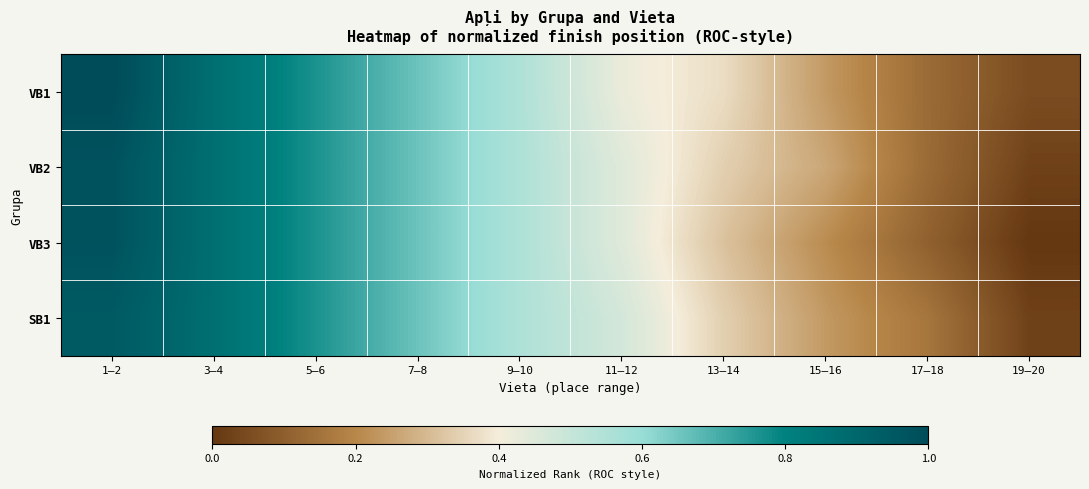

Reading left to right, extract all data points from this chart.

VB1: 1–2=1.0	3–4=0.9	5–6=0.8	7–8=0.7	9–10=0.6	11–12=0.4	13–14=0.4	15–16=0.2	17–18=0.1	19–20=0.1
VB2: 1–2=1.0	3–4=0.9	5–6=0.8	7–8=0.7	9–10=0.6	11–12=0.4	13–14=0.3	15–16=0.3	17–18=0.1	19–20=0.0
VB3: 1–2=1.0	3–4=0.9	5–6=0.8	7–8=0.7	9–10=0.6	11–12=0.4	13–14=0.3	15–16=0.2	17–18=0.1	19–20=0.0
SB1: 1–2=0.9	3–4=0.9	5–6=0.8	7–8=0.7	9–10=0.6	11–12=0.5	13–14=0.3	15–16=0.2	17–18=0.2	19–20=0.0